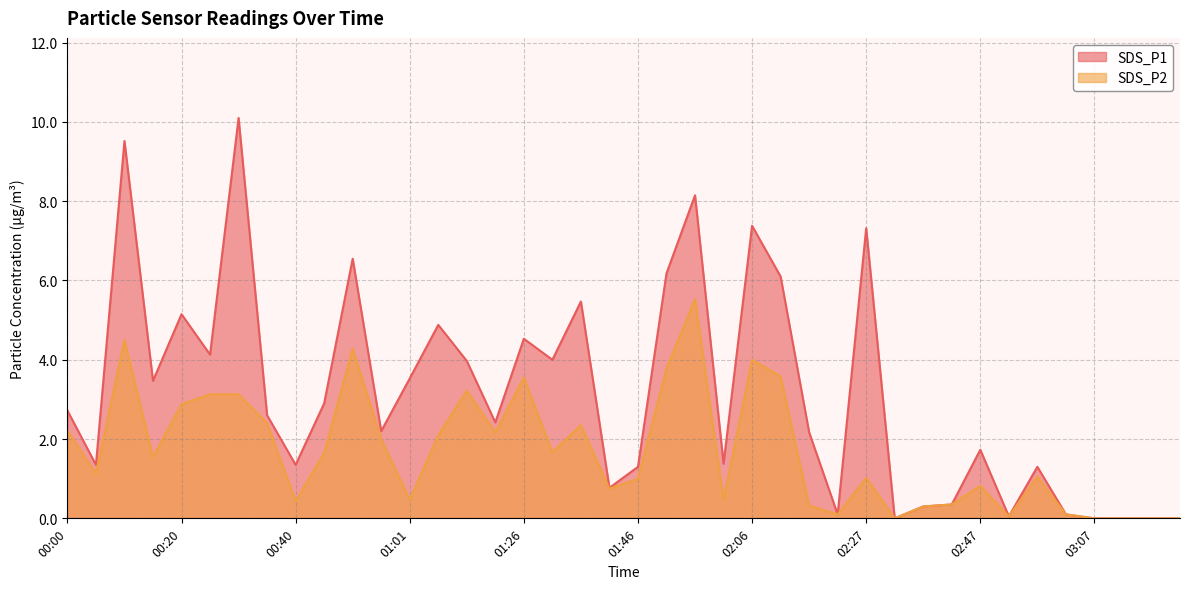

Which has a higher value, 02:32 or 00:20?

00:20